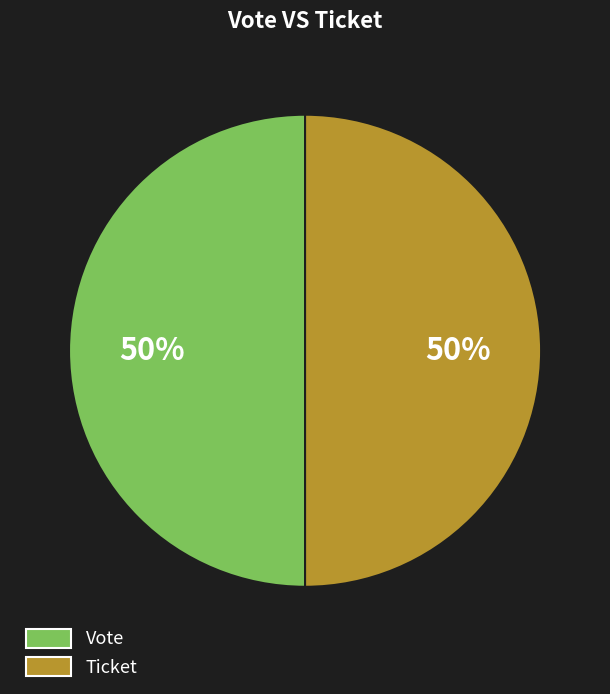

To the nearest percent, what is the average slice percentage?

50%